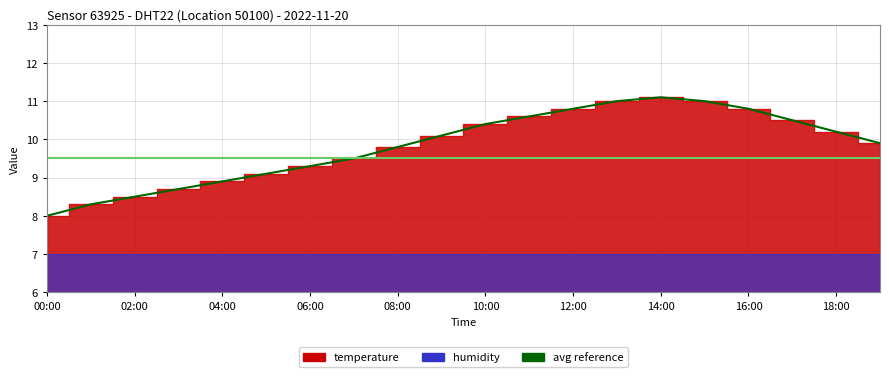

Which label corresponds to the largest value in the chart?

14:00